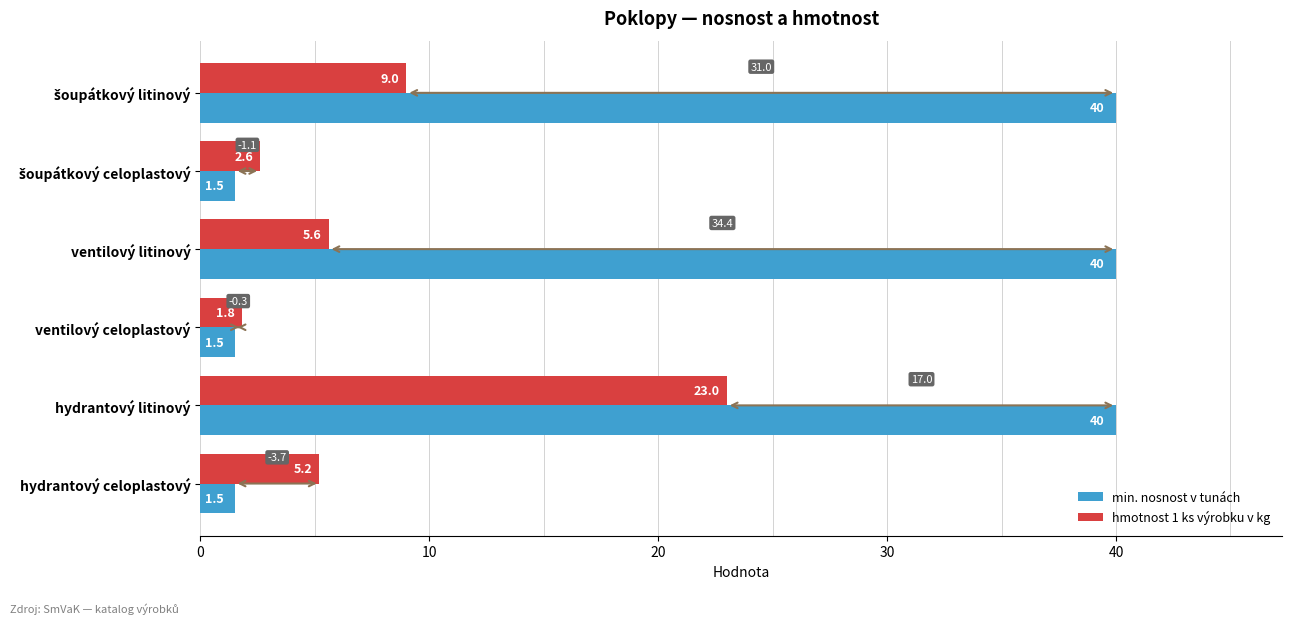

True or false: hmotnost 1 ks výrobku v kg has a value of 1.8 at ventilový litinový.

False